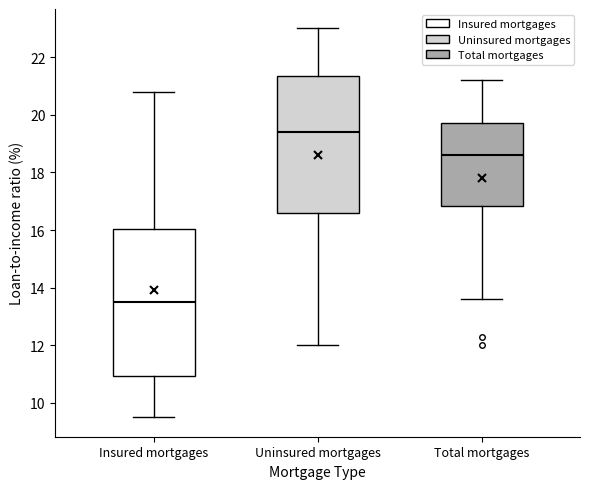

Where does the upper whisker of the box for Uninsured mortgages end on the y-axis? The values are not printed on the chart, so give them approximately, as read against the axis.

23.0